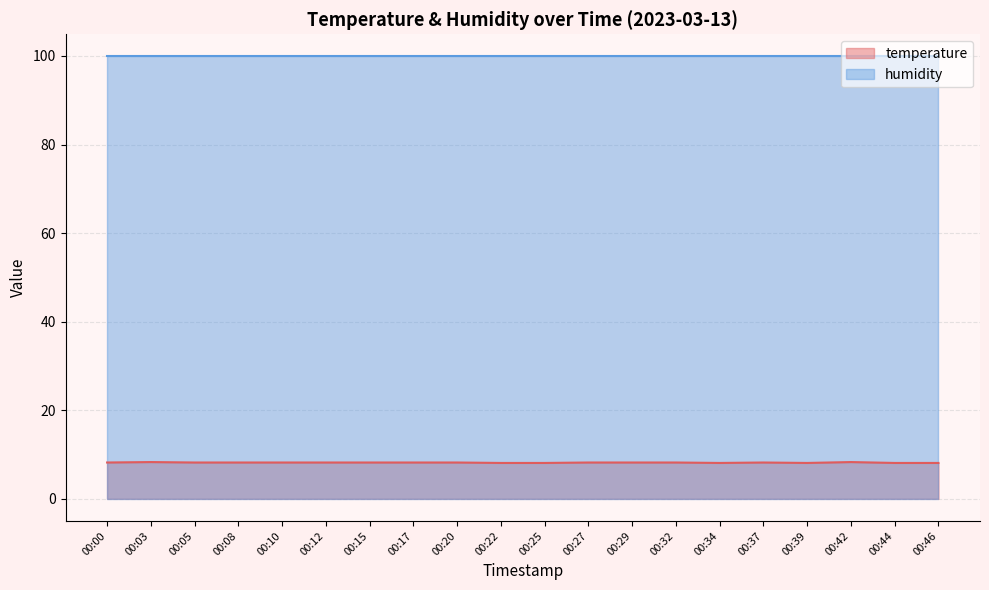

Rank the series at 00:39 from highest to lowest value.

humidity, temperature